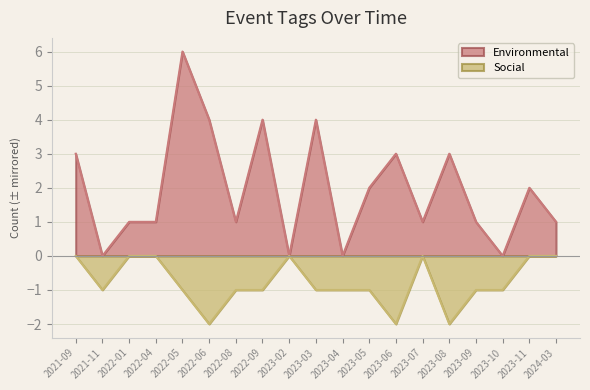

What is the label of the 2nd point from the left?

2021-11